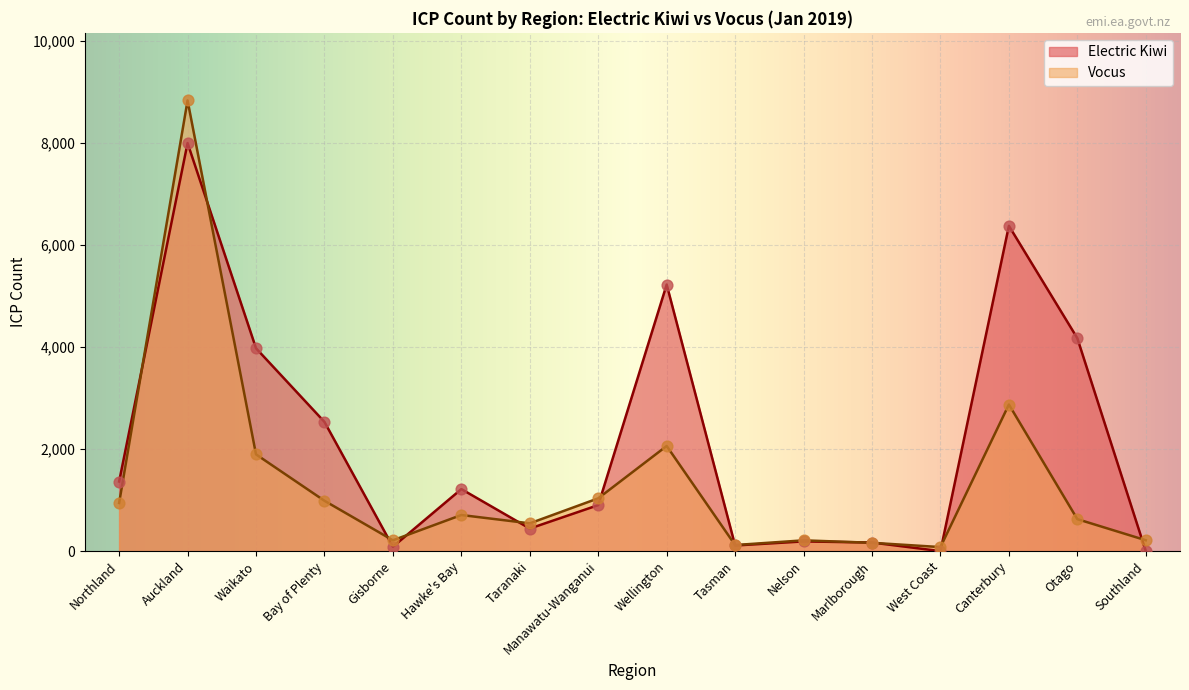

What are all the series names shown in the legend?

Electric Kiwi, Vocus